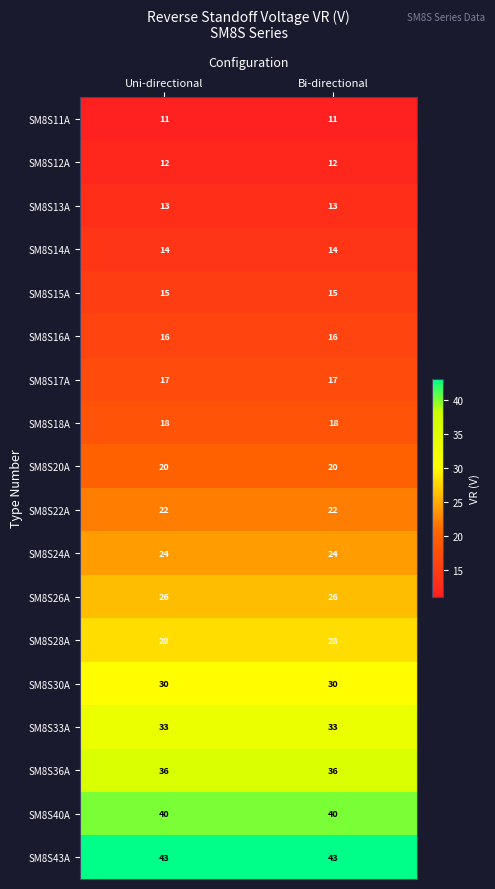

List the series in order of their peak value, lowest first.

SM8S11A, SM8S12A, SM8S13A, SM8S14A, SM8S15A, SM8S16A, SM8S17A, SM8S18A, SM8S20A, SM8S22A, SM8S24A, SM8S26A, SM8S28A, SM8S30A, SM8S33A, SM8S36A, SM8S40A, SM8S43A